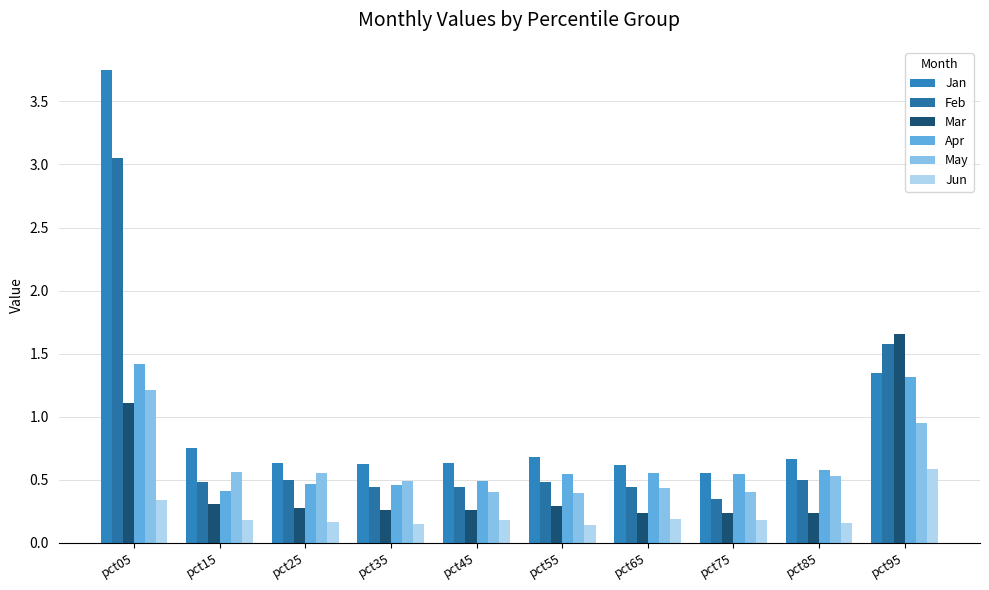

Rank the series by their maximum value, from lowest to highest.

Jun, May, Apr, Mar, Feb, Jan